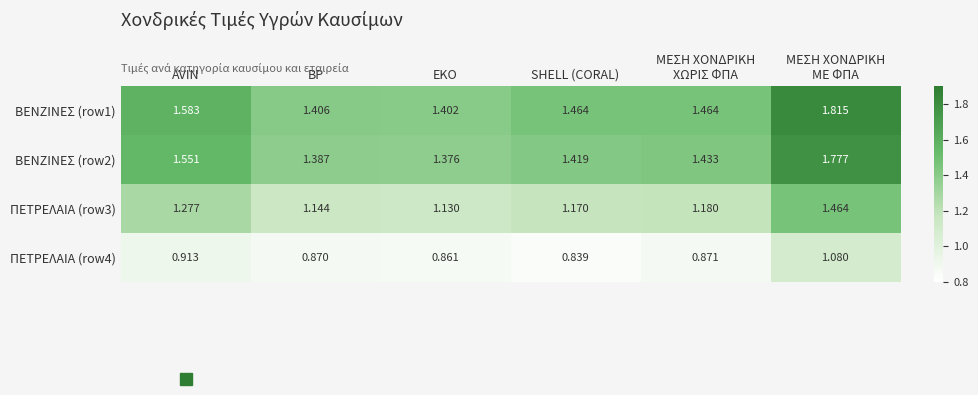

Count the number of data series in this chart.

4